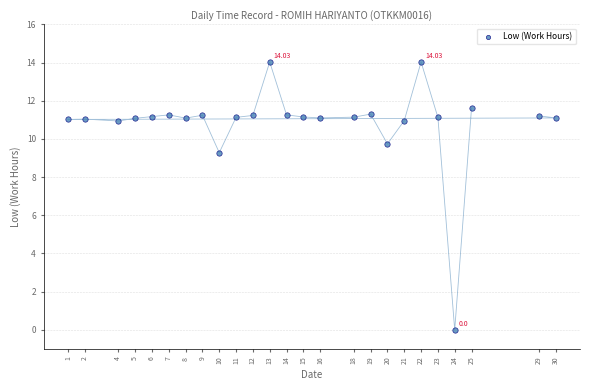

What is the range of X values (max minus min)?

29.0